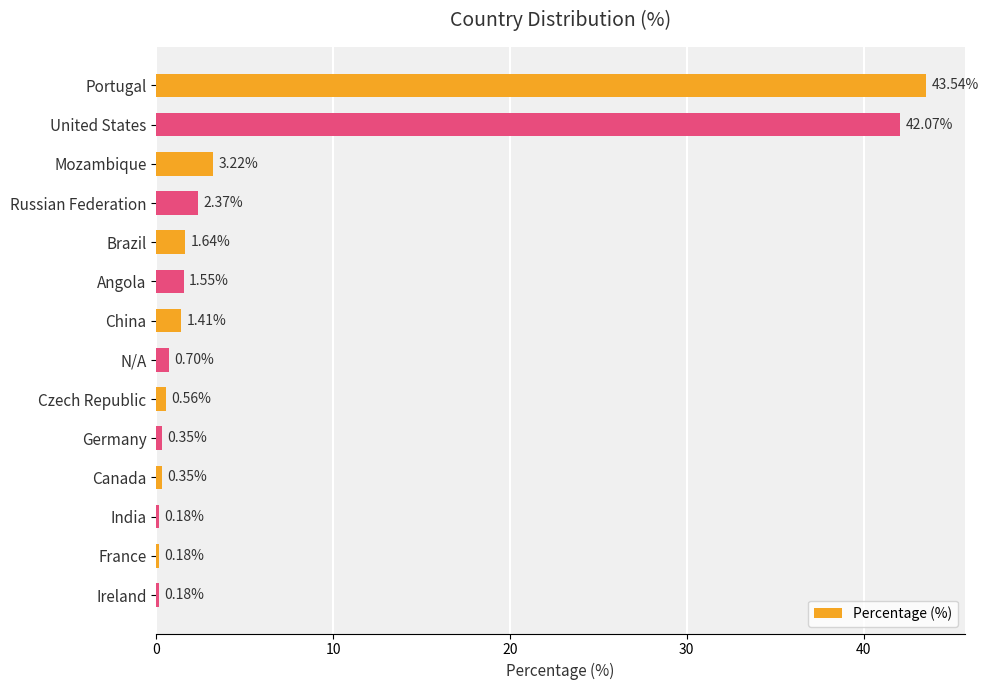

What is the average value?

7.0